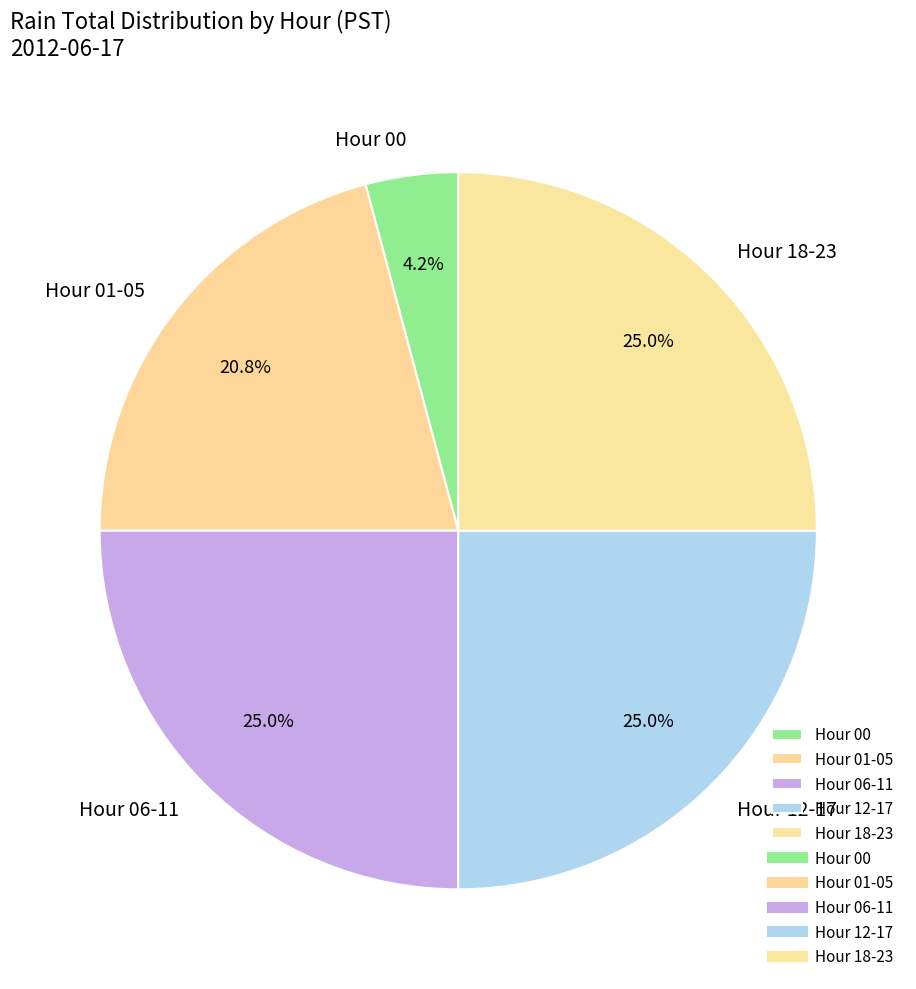

What is the smallest slice in the pie chart?

Hour 00